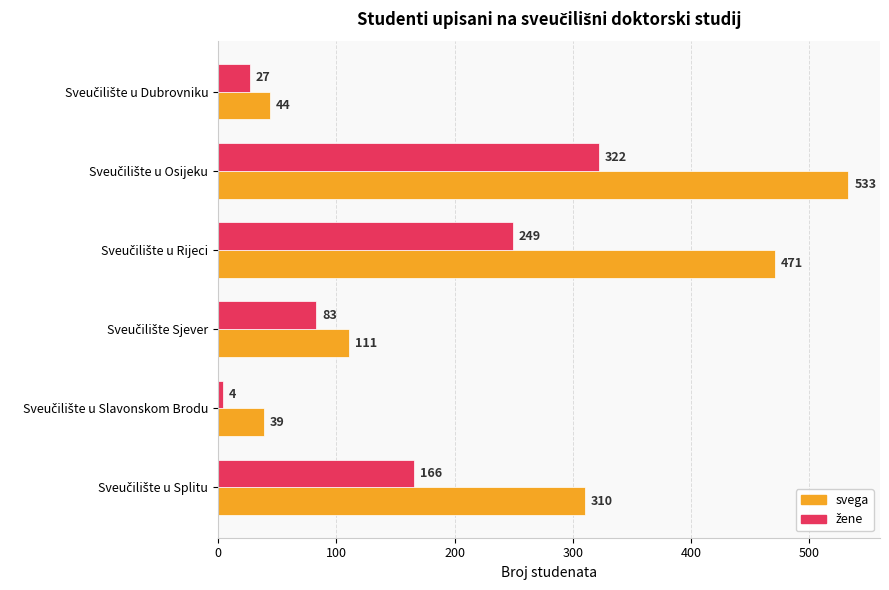

Count the number of categories in the chart.

6